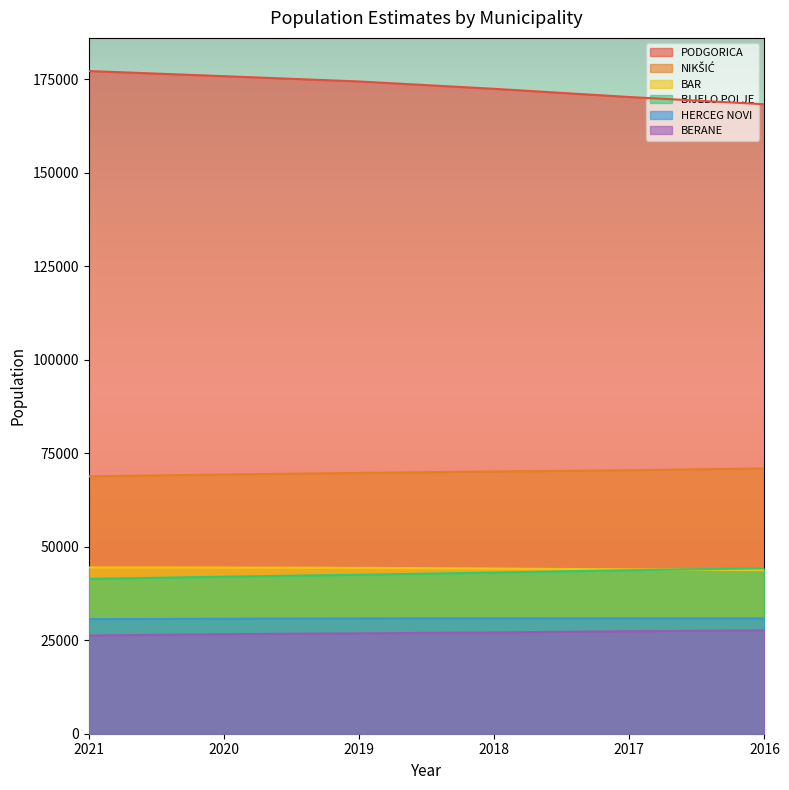

How many distinct data groups are displayed?

6